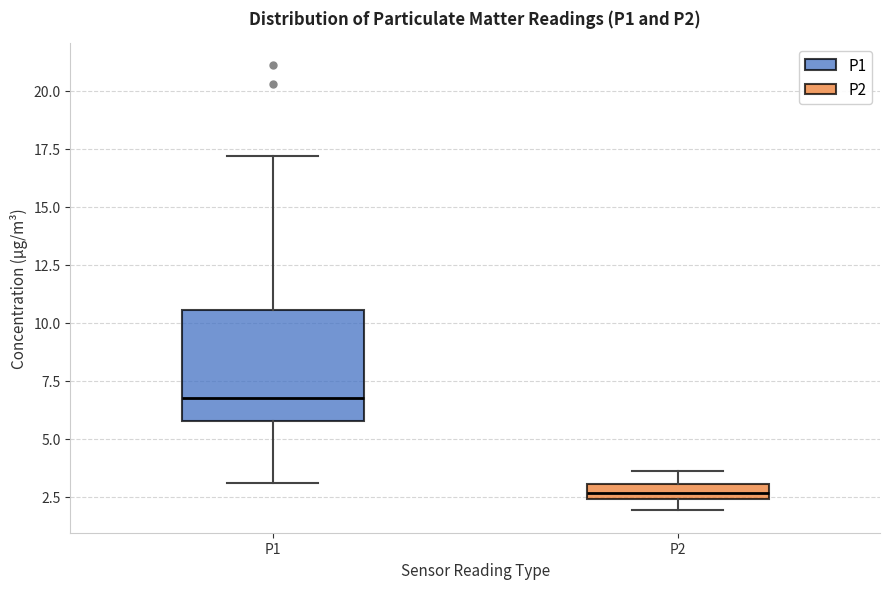

Which box's median line is the highest?

P1